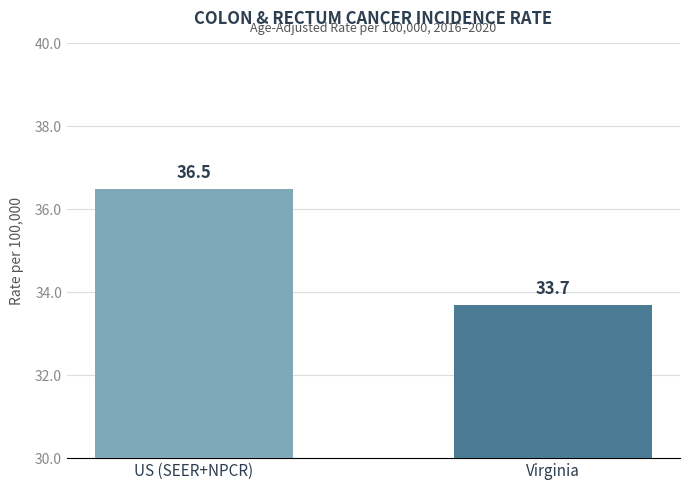

At which category does the chart reach its peak across all series?

US (SEER+NPCR)